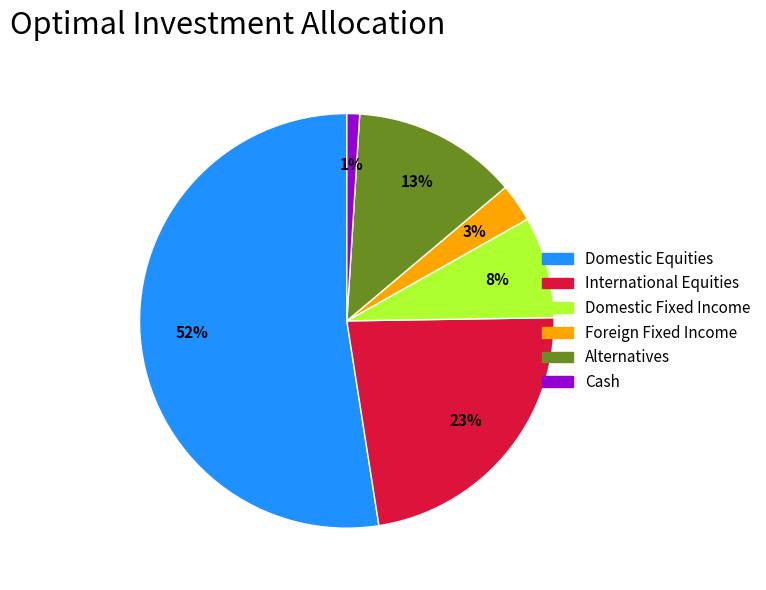

Is there a majority slice in this chart?

Yes